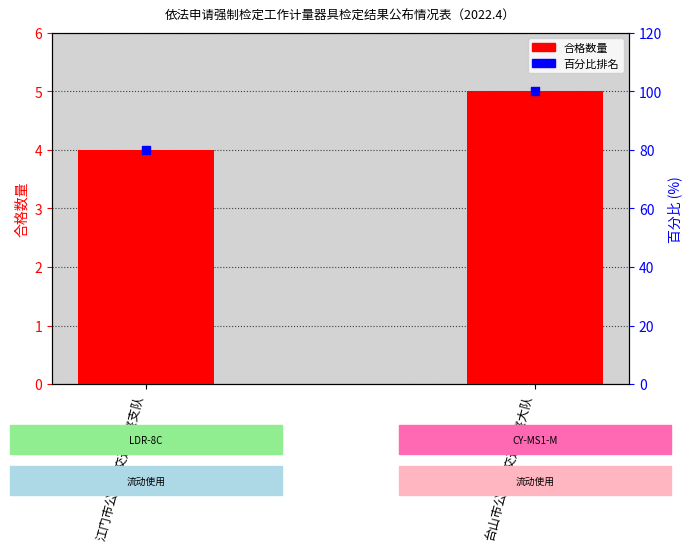

At which category is the sum across all series the highest?

台山市公安局交通警察大队